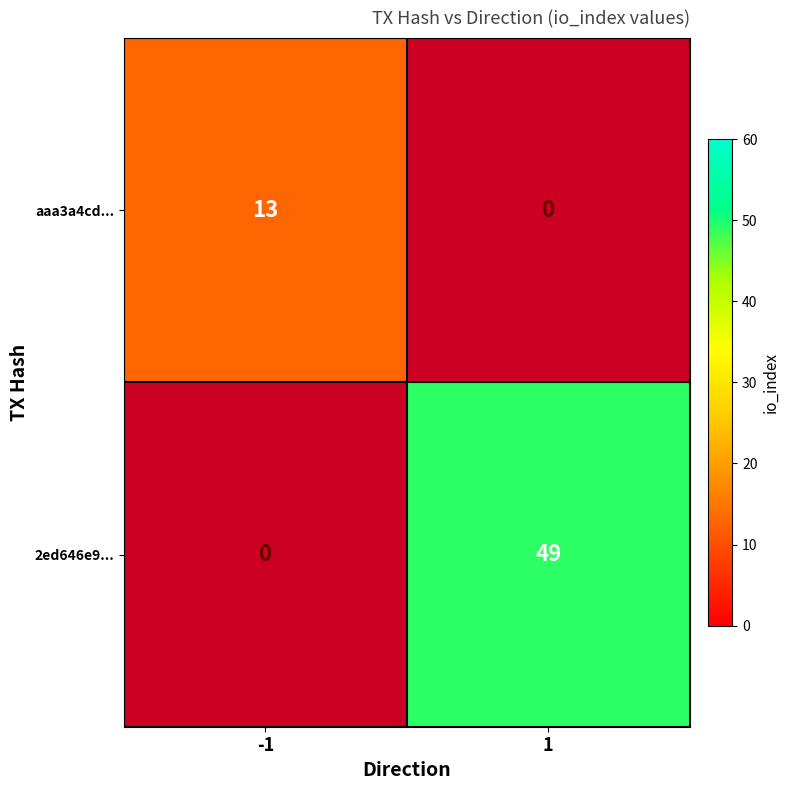

Where is 2ed646e9... nearest to the value 24?

-1